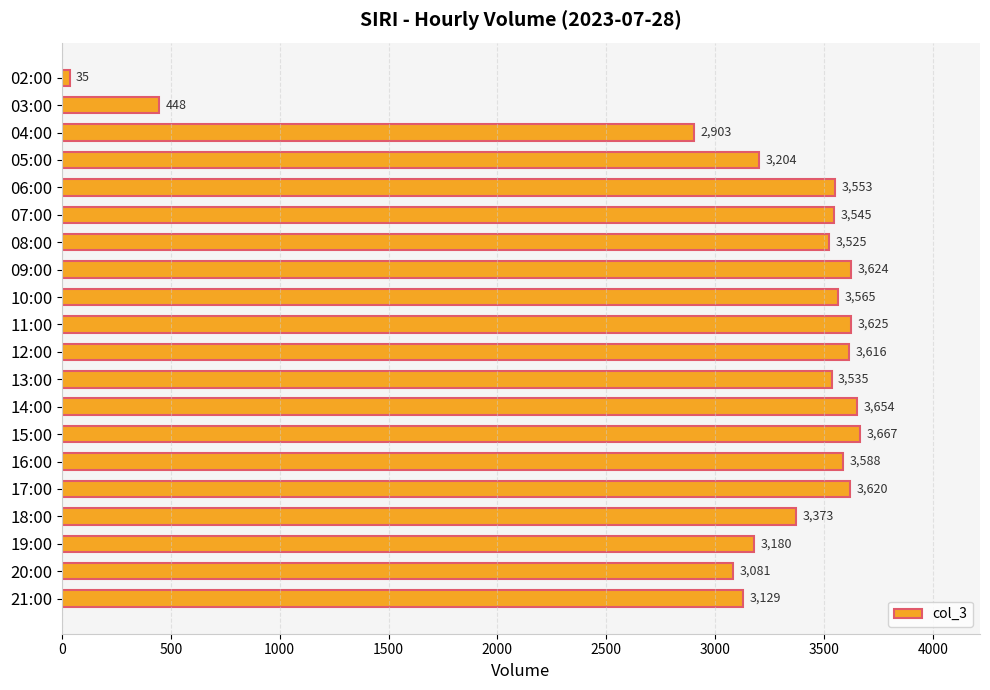

True or false: the data shows 1780 at 14:00.

False